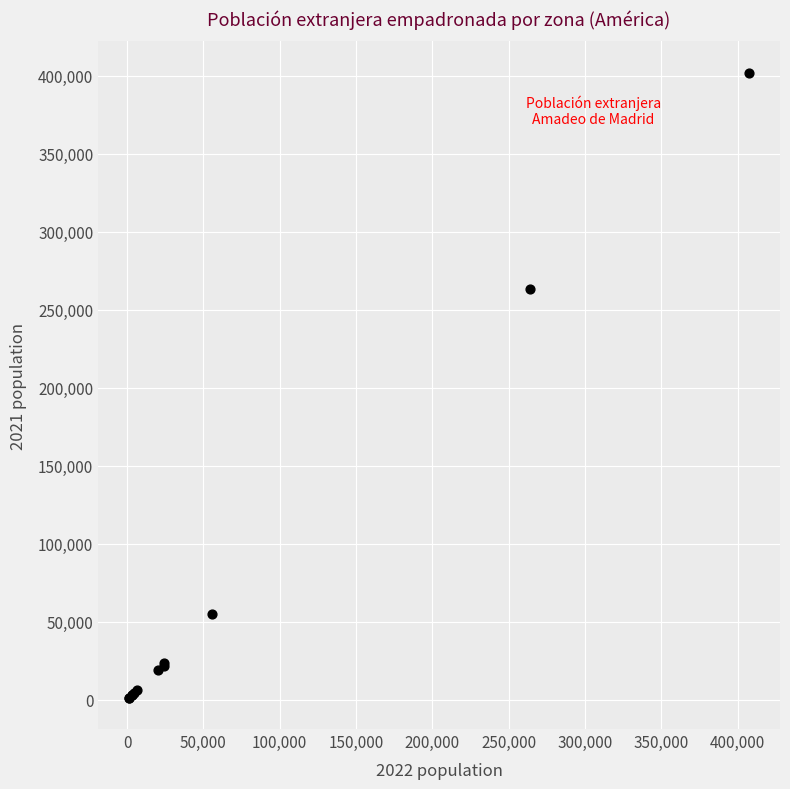

What Y value in the scatter plot is closest to 201684?

263269